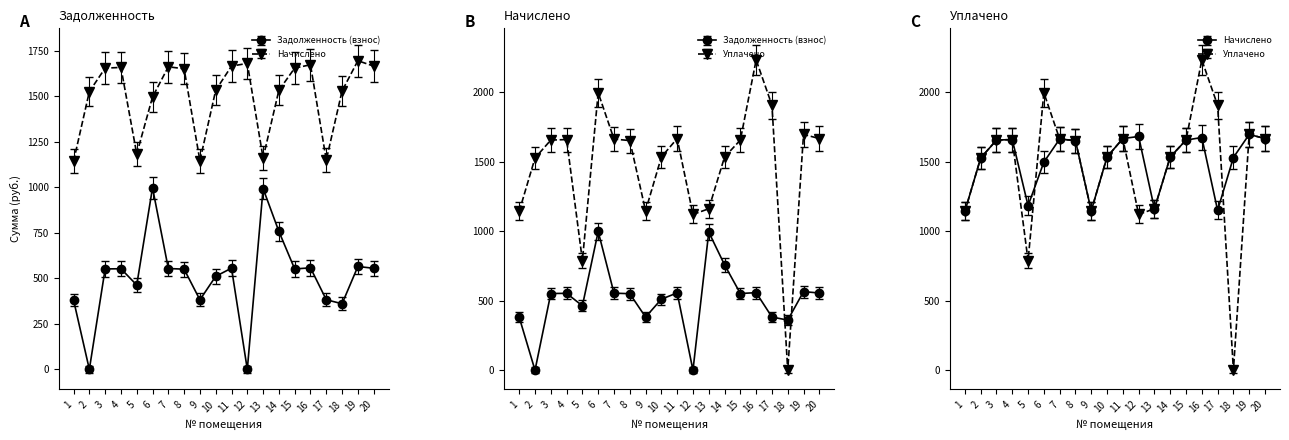

How many times do Задолженность (взнос) and Уплачено cross each other?

2